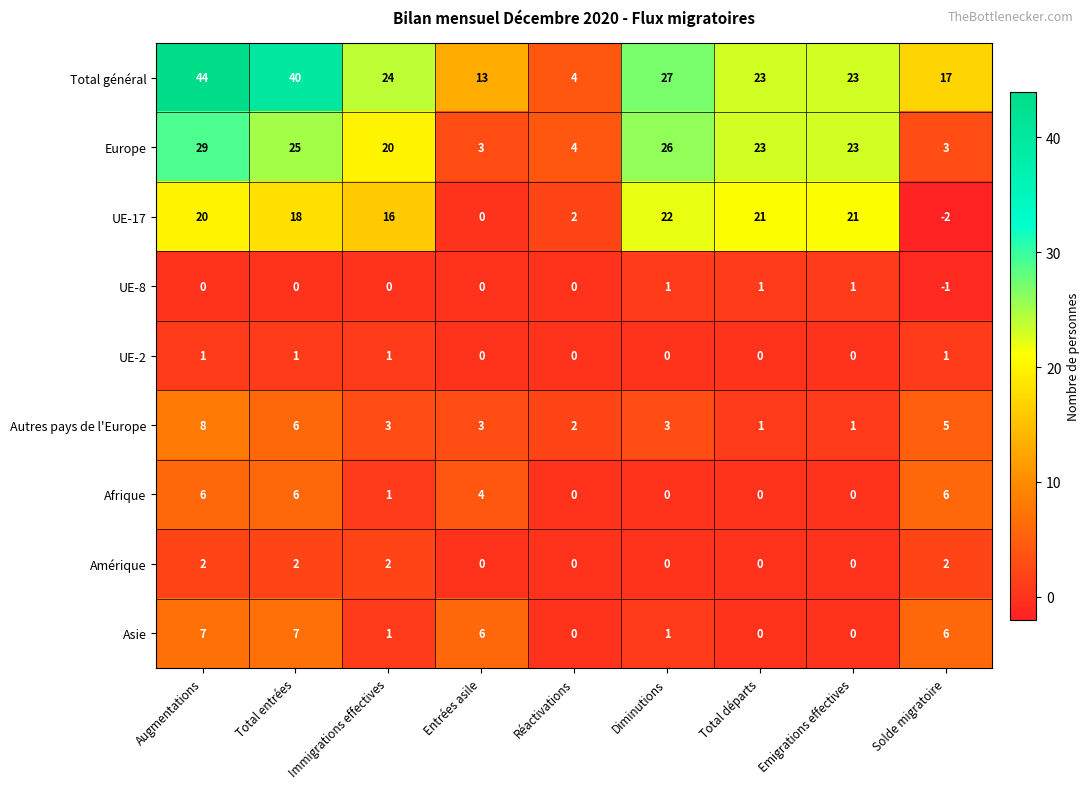

What is the total value across all series at Total entrées?

105